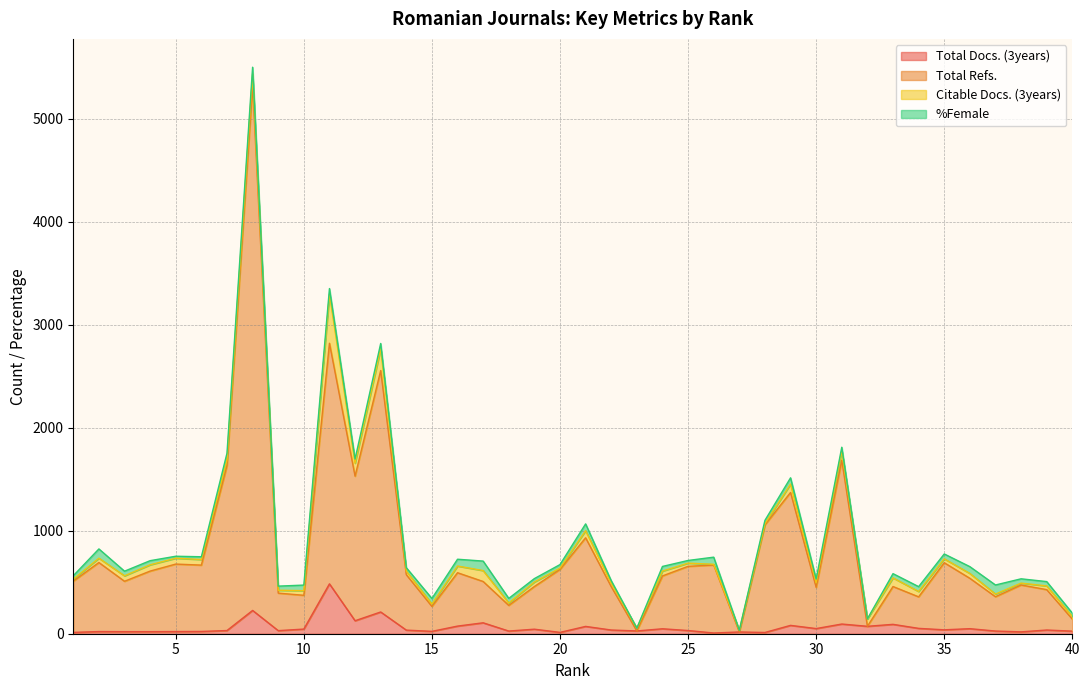

True or false: Total Refs. and Total Docs. (3years) intersect in this chart.

False